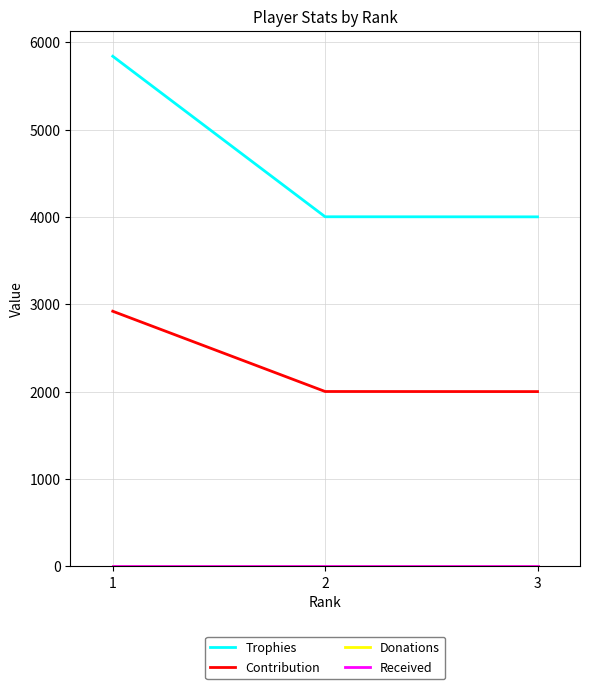

Which series has the largest total across all categories?

Trophies